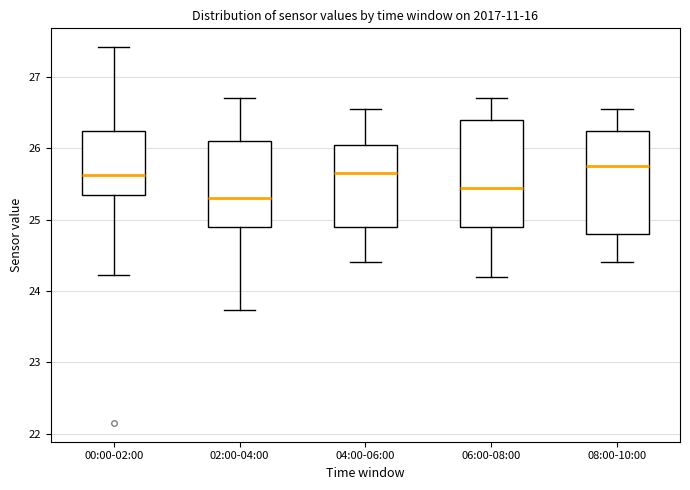

Reading left to right, transcribe this box plot: for each box, give where its median line is, the range the box spans, and where its two whiskers end, as read against the y-axis. The values are not printed on the chart, so give them approximately, as read against the axis.

00:00-02:00: median 25.6, box 25.4 to 26.3, whiskers 24.2 to 27.4
02:00-04:00: median 25.3, box 24.9 to 26.1, whiskers 23.7 to 26.7
04:00-06:00: median 25.7, box 24.9 to 26.1, whiskers 24.4 to 26.6
06:00-08:00: median 25.5, box 24.9 to 26.4, whiskers 24.2 to 26.7
08:00-10:00: median 25.8, box 24.8 to 26.3, whiskers 24.4 to 26.6